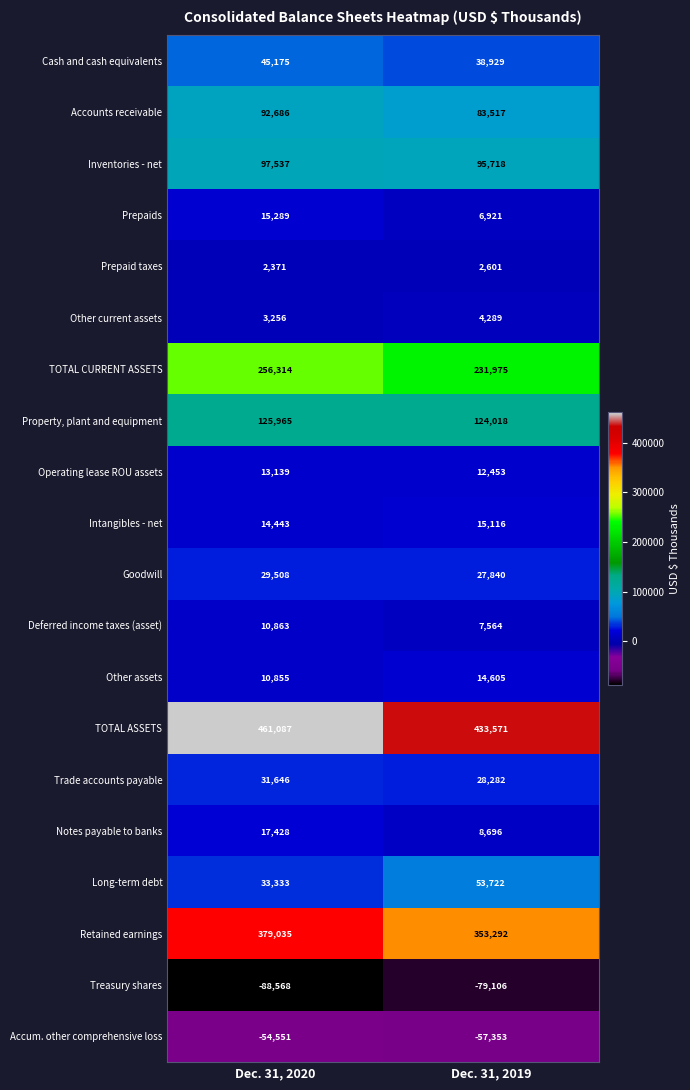

Is it true that Trade accounts payable equals 15762 at Dec. 31, 2019?

False